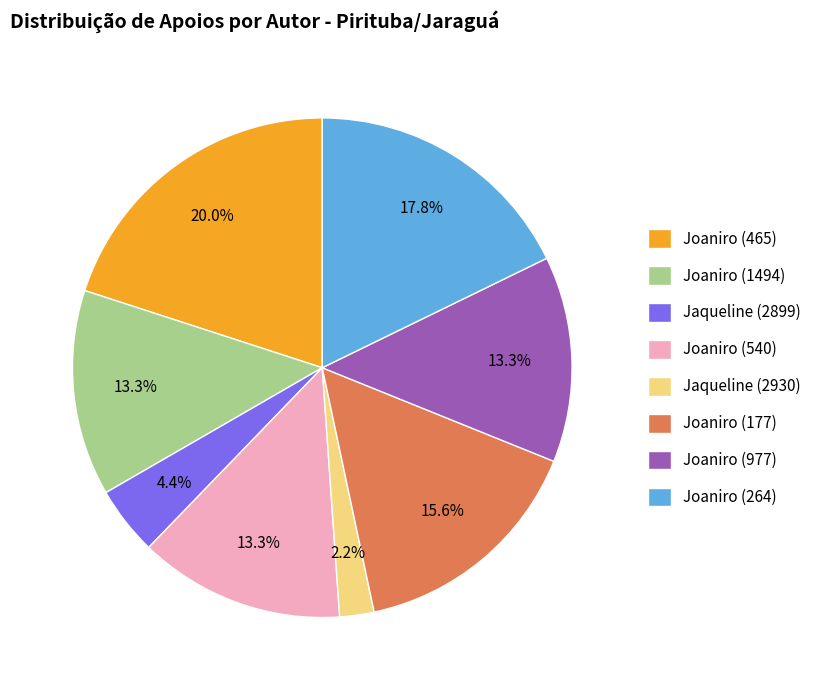

Is Joaniro (540) the majority of the pie?

No